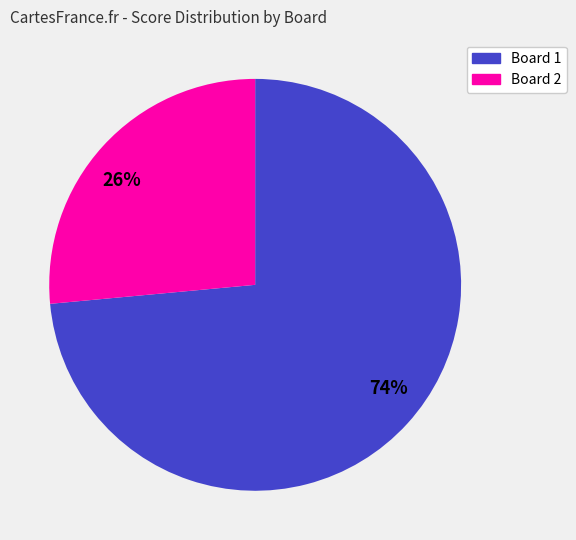

How many slices are in this pie chart?

2